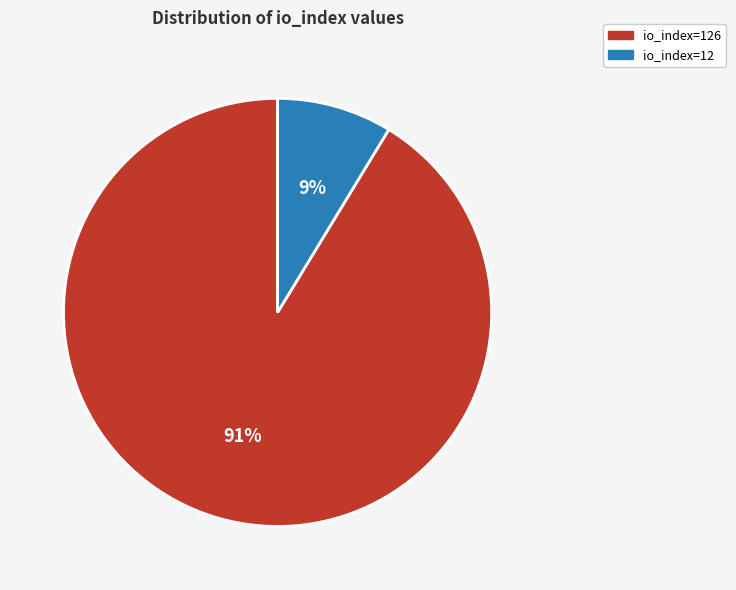

How many slices are in this pie chart?

2